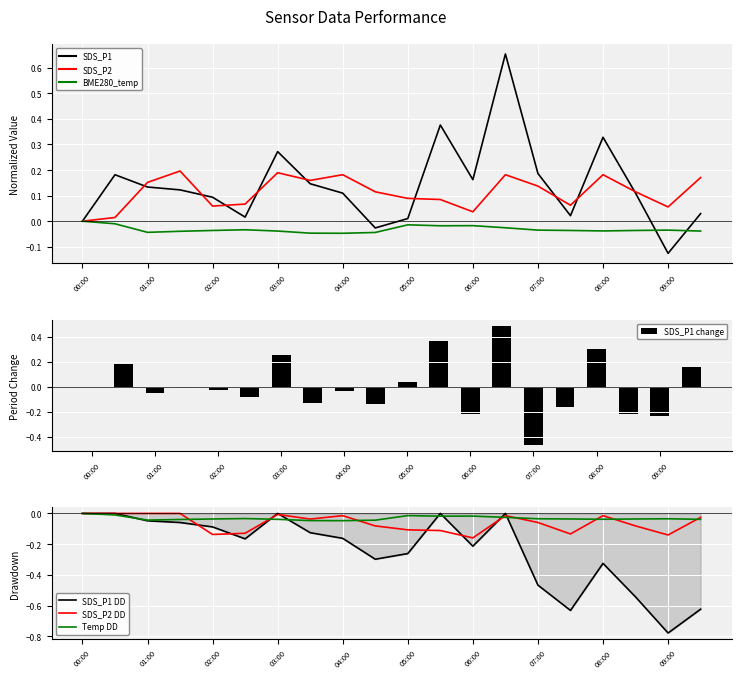

Which category has the lowest value in the SDS_P2 DD series?

06:00